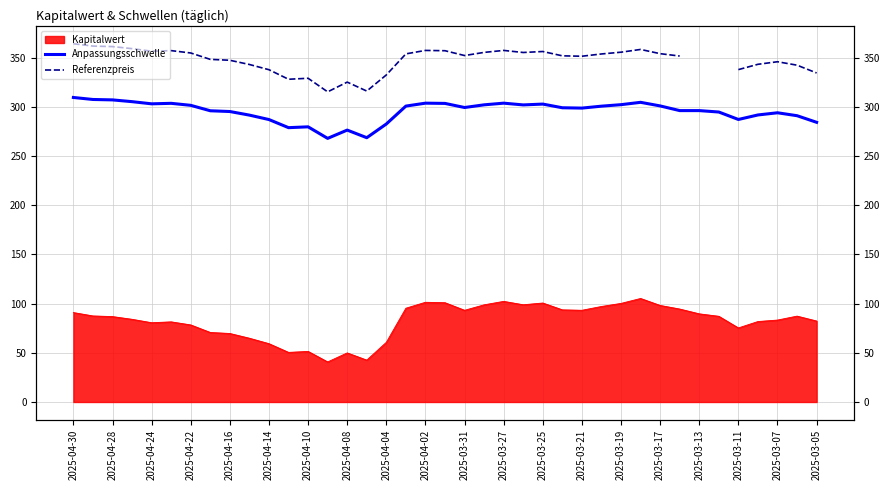

Between 2025-04-22 and 21, which series saw the biggest shift?

Referenzpreis